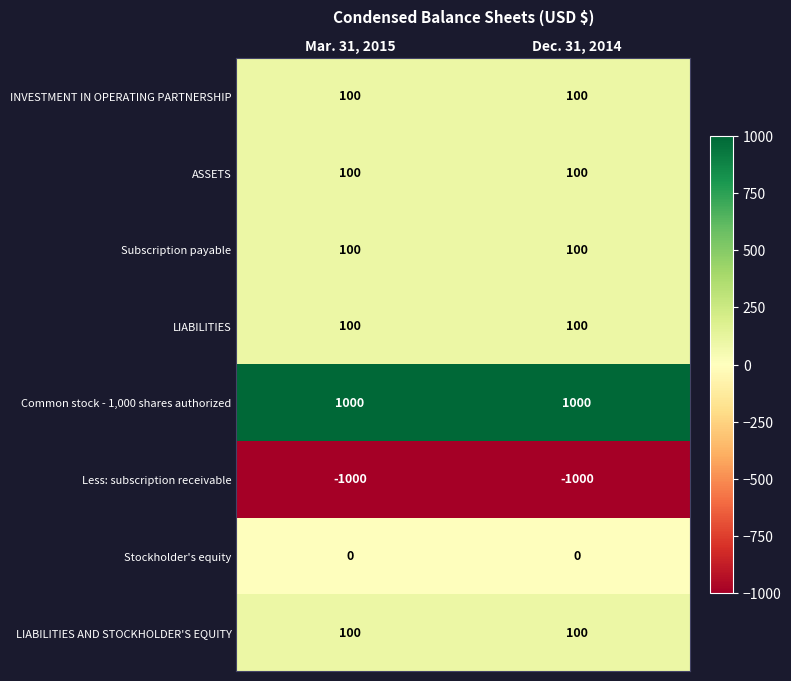

Is it true that ASSETS equals 67 at Mar. 31, 2015?

False